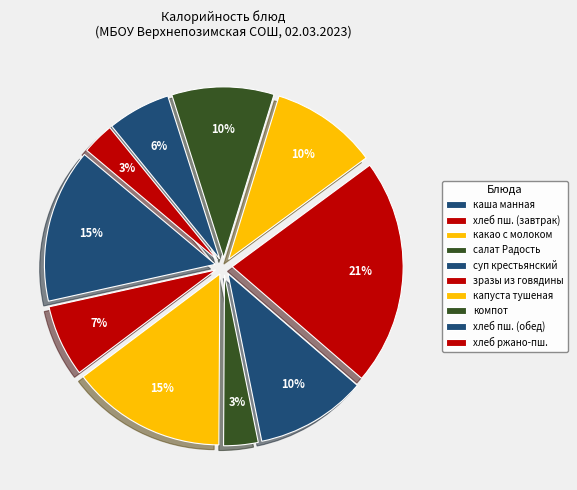

Does any single category account for the majority?

No